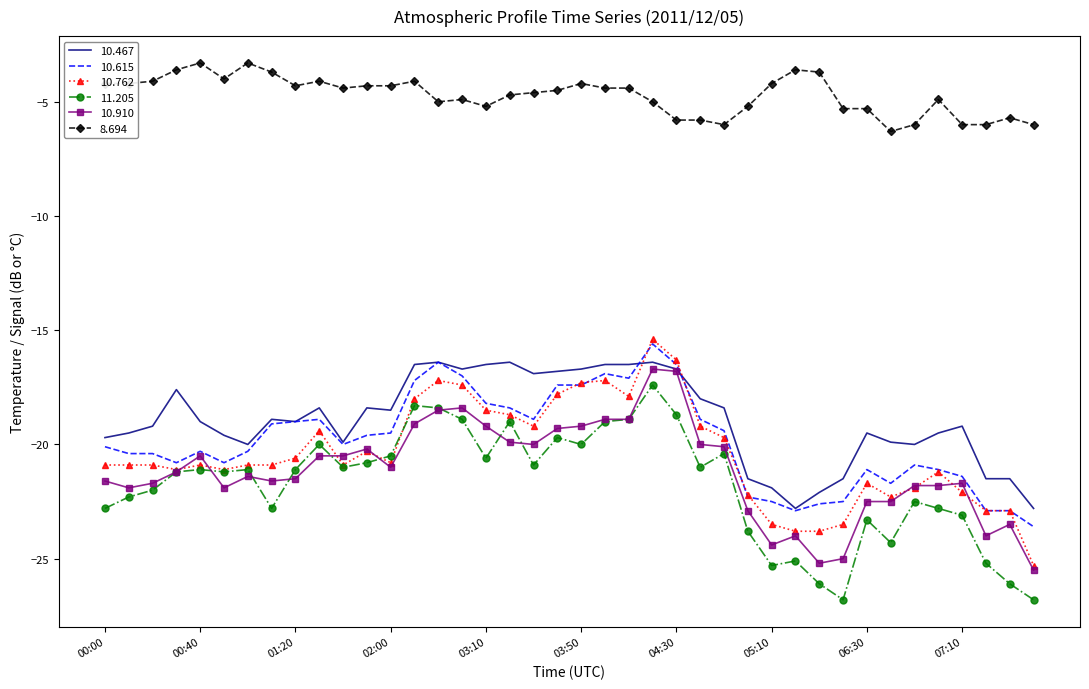

What is the greatest value displayed?

-3.3